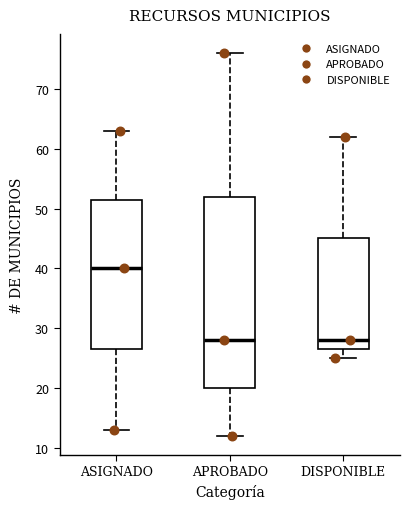

Where does the upper whisker of the box for APROBADO end on the y-axis? The values are not printed on the chart, so give them approximately, as read against the axis.

76